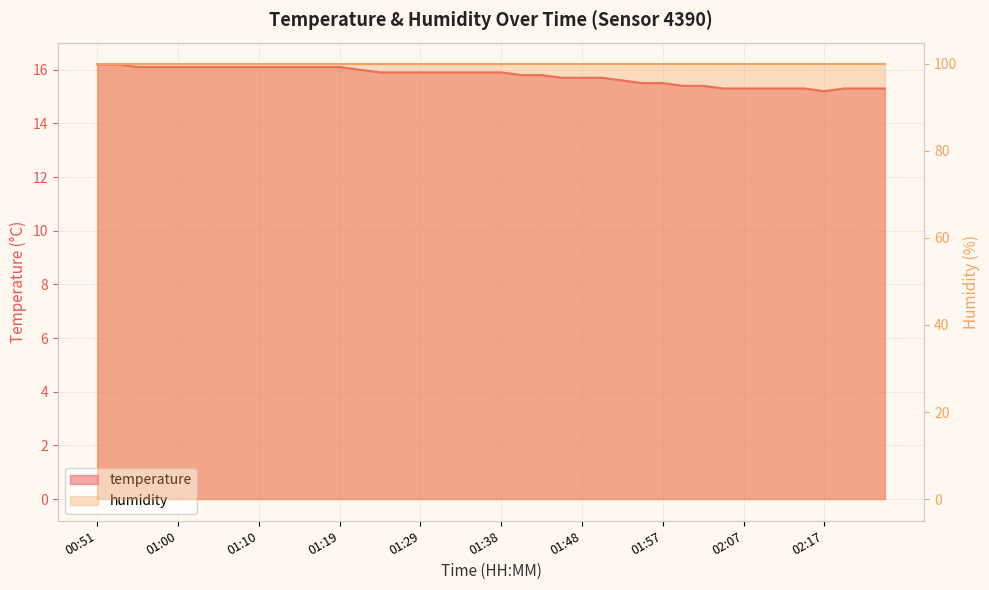

What is the label of the 7th point from the left?

01:05